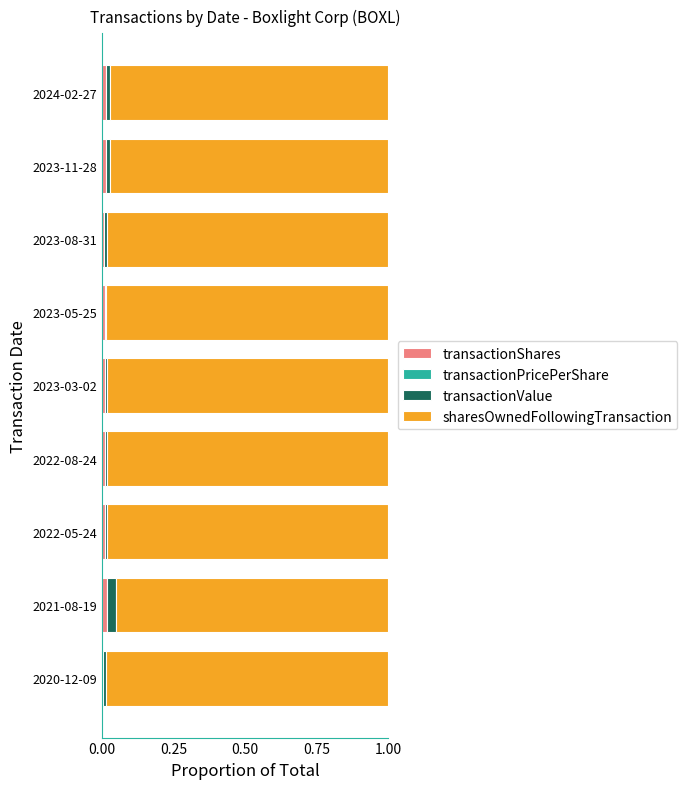

True or false: transactionShares has a value of 0.0 at 2022-08-24.

True